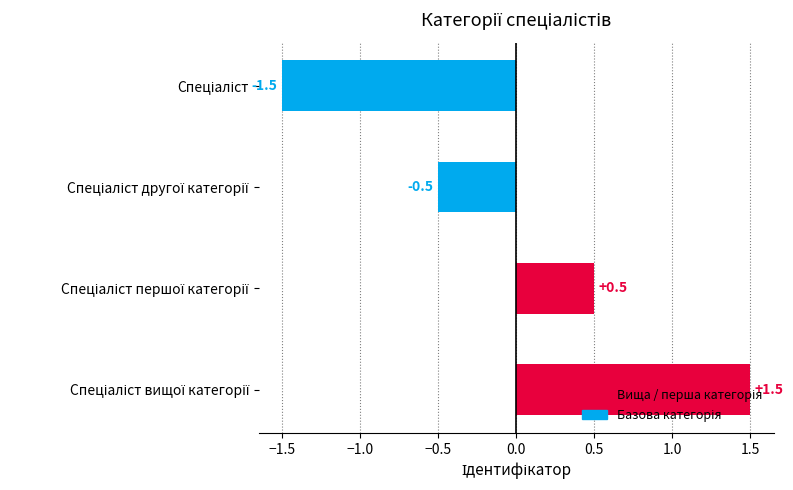

What is the value of the 1st bar from the top?

-1.5